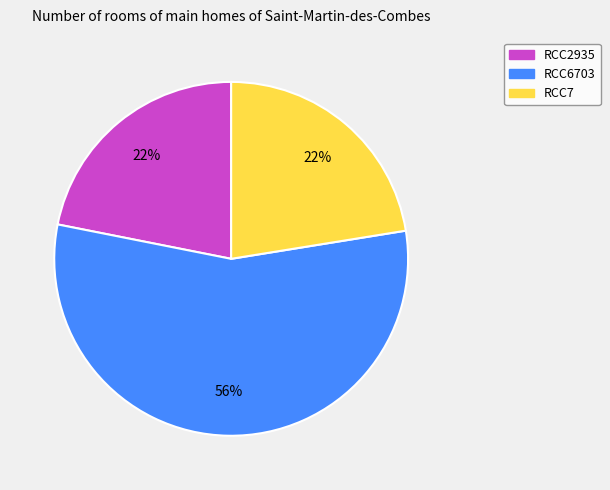

What percentage is the RCC2935 slice, to the nearest percent?

22%